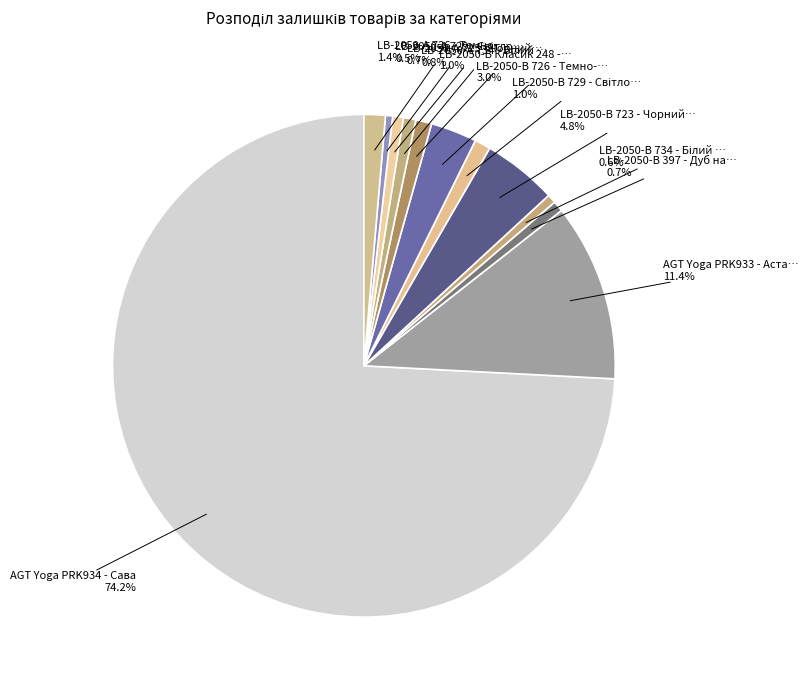

Rank the categories by value from lowest to highest.

LB-2050-А 729 - Світло-сірий, LB-2050-В 734 - Білий шовк, LB-2050-В 397 - Дуб натуральний, LB-2050-А 723 - Чорний шовк, LB-2050-А 734 - Білий шовк, LB-2050-В 729 - Світло-сірий, LB-2050-В Класик 248 - Тик, LB-2050-А 726 - Темно-сірий, LB-2050-В 726 - Темно-сірий, LB-2050-В 723 - Чорний шовк, AGT Yoga PRK933 - Астая, AGT Yoga PRK934 - Сава